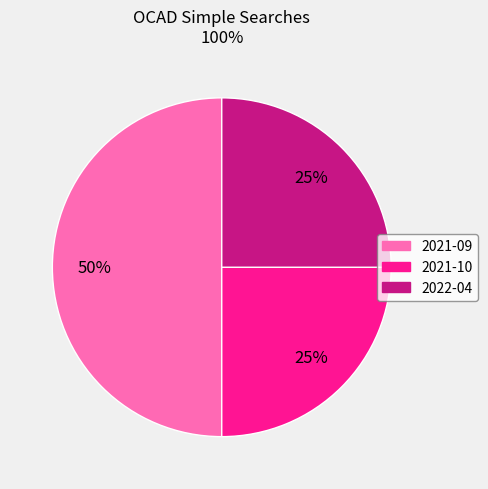

Does 2022-04 account for over 50% of the chart?

No